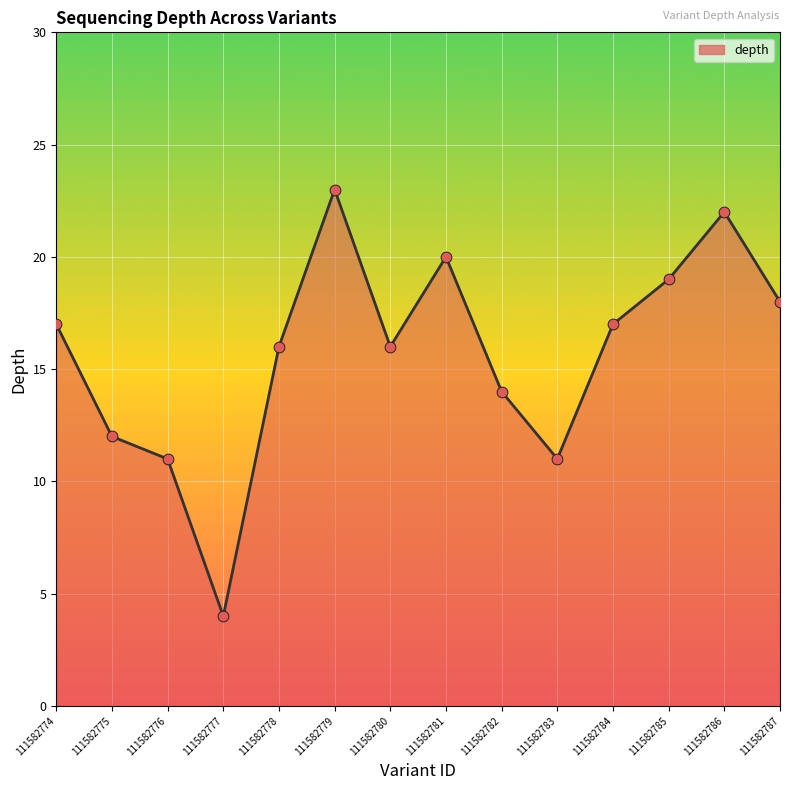

What is the ratio of the value at 111582784 to the value at 111582780?

1.1